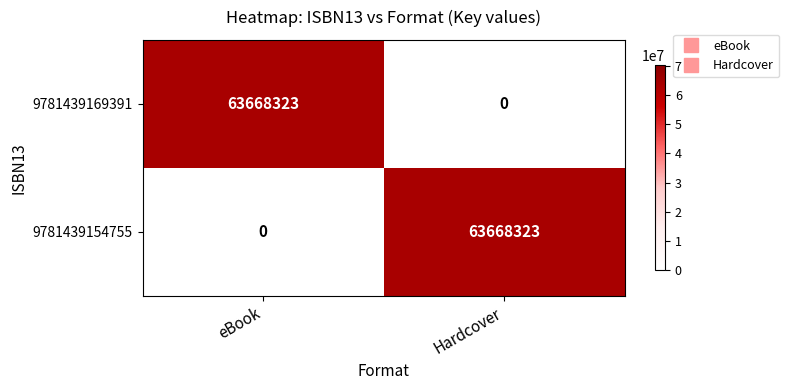

What is the sum of the 9781439169391 values at eBook and Hardcover?

63668323